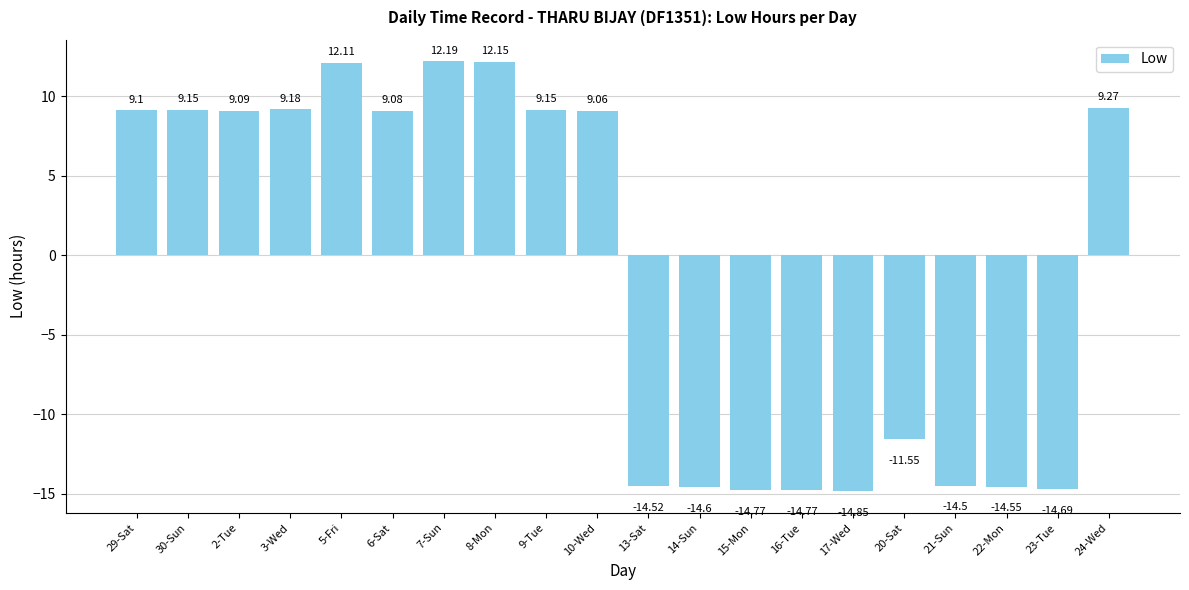

The value at 8-Mon is 6.0. True or false?

False